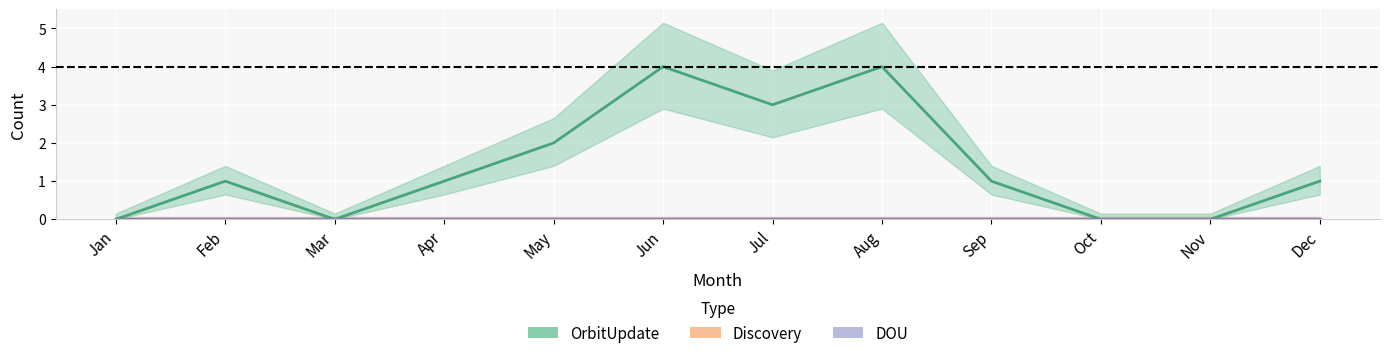

True or false: DOU and Retraction intersect in this chart.

False